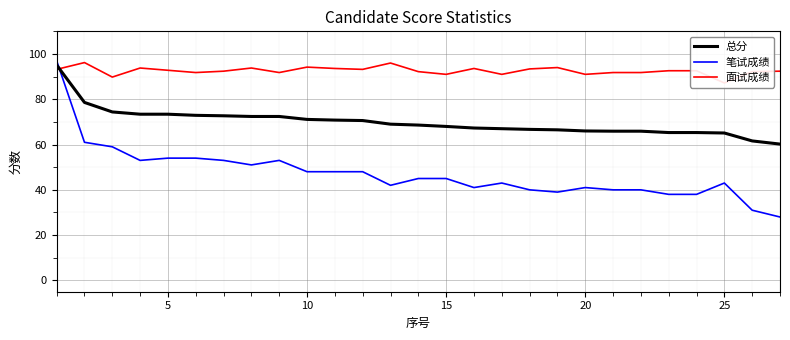

True or false: 总分 has a value of 66.0 at 20.

True